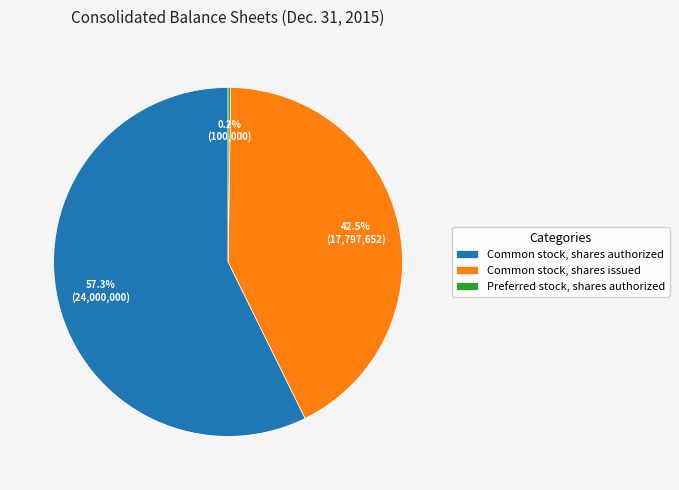

What is the ratio of the value at Common stock, shares authorized to the value at Common stock, shares issued?

1.3